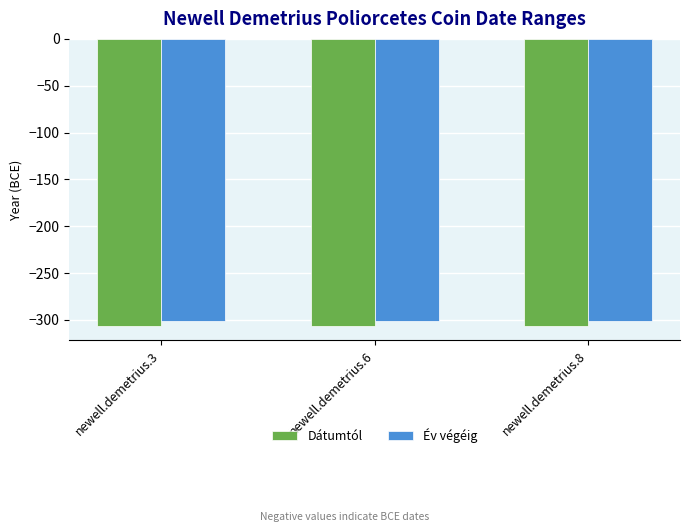

Read the Dátumtól value at newell.demetrius.8.

-306